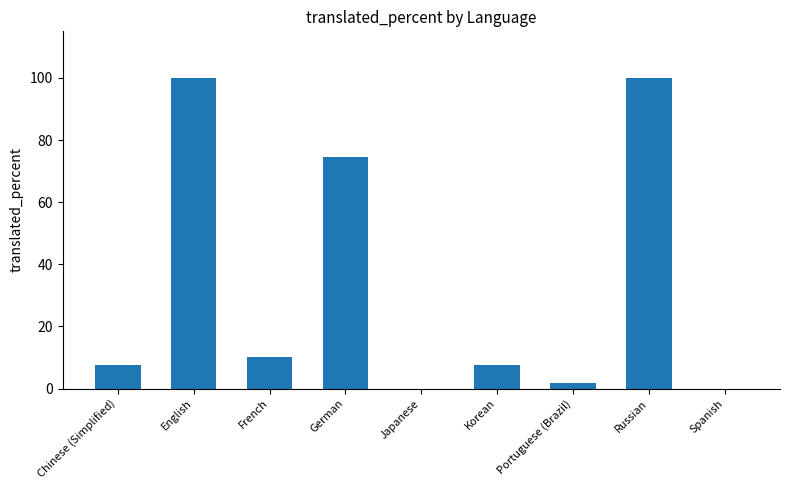

Reading left to right, transcribe all the data shown in this chart.

Chinese (Simplified)=7.5	English=100.0	French=10.3	German=74.5	Japanese=0.0	Korean=7.5	Portuguese (Brazil)=1.8	Russian=100.0	Spanish=0.0